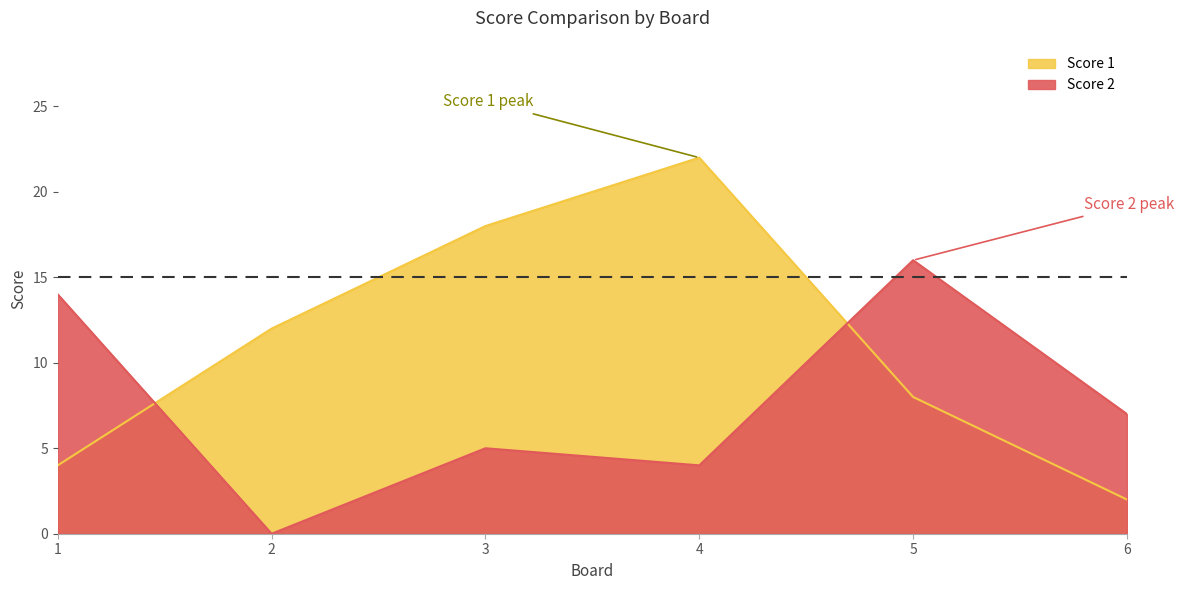

How many Score 1 values are between 4 and 18?

4